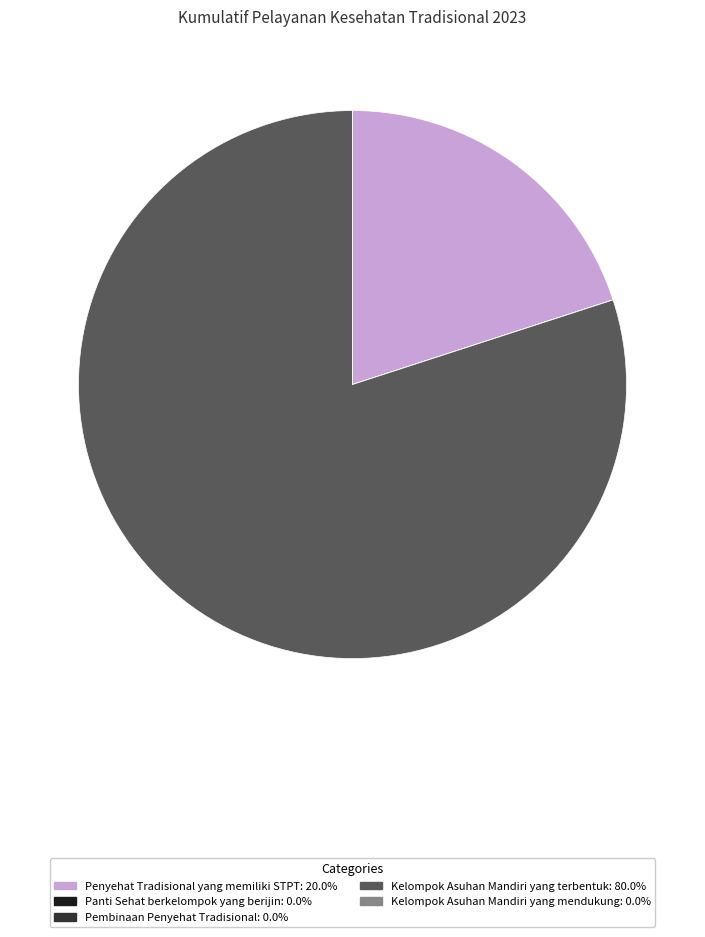

Which slice is the largest?

Kelompok Asuhan Mandiri yang terbentuk